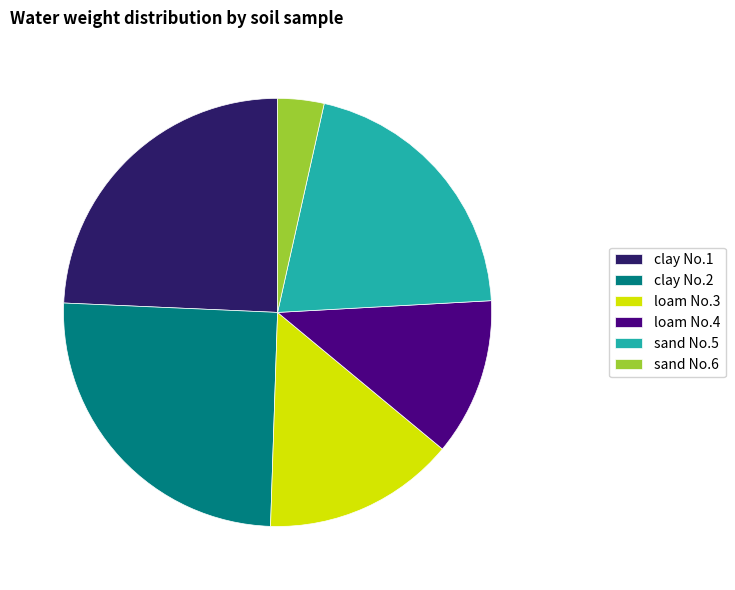

Between loam No.3 and clay No.2, which is larger?

clay No.2